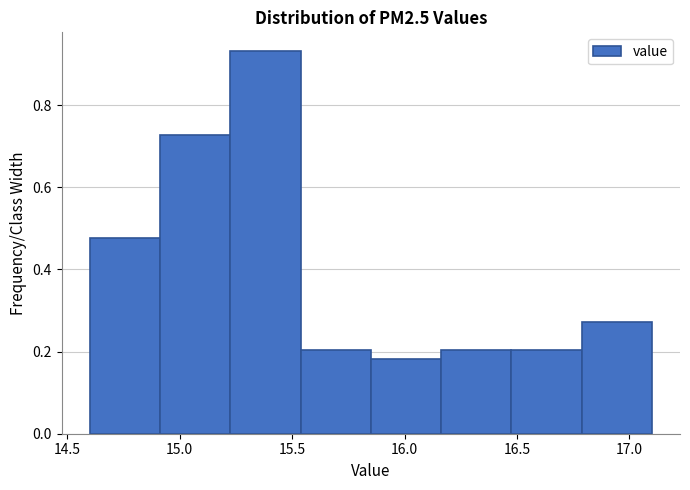

How tall is the bar that spans 16.50 to 16.80 on the x-axis? Neither the bar edges nor the heights are printed on the chart, so give them approximately, as read against the axes.

0.20